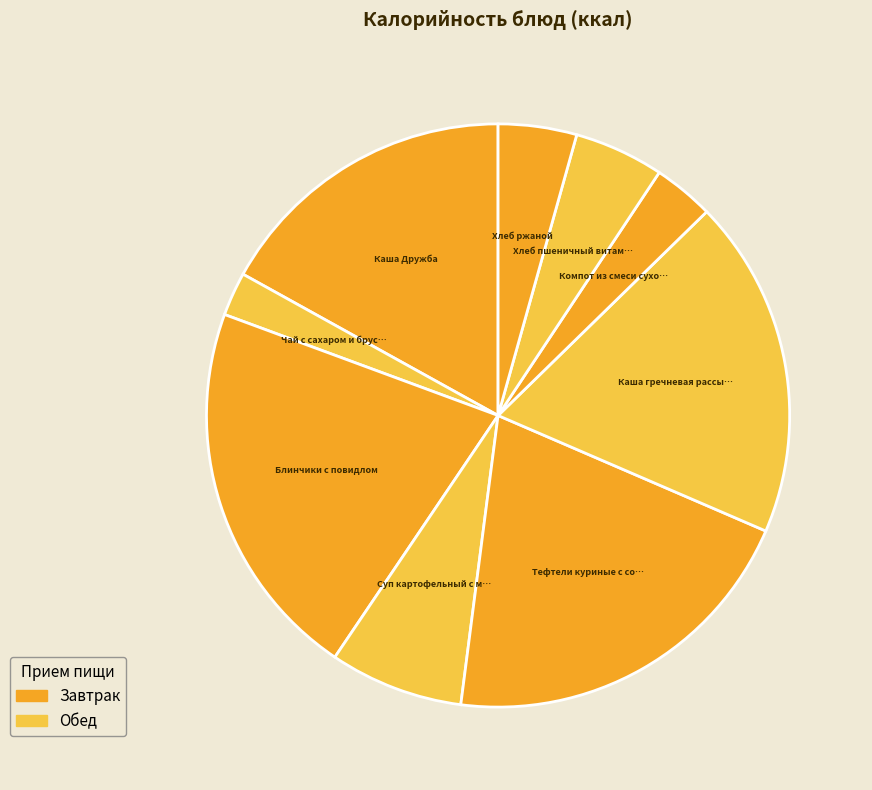

Is there a majority slice in this chart?

No